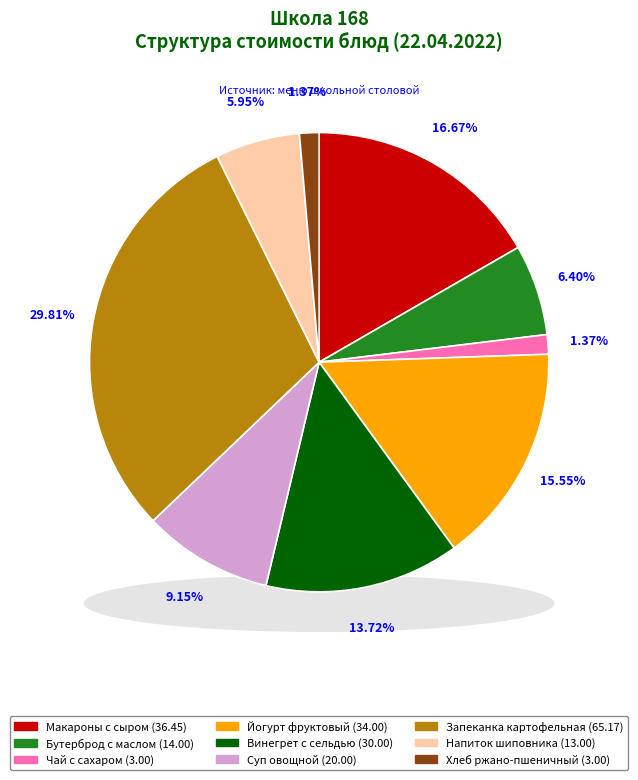

Rank the categories by value from highest to lowest.

Запеканка картофельная с отварным мясом, Макароны запеченные с сыром, Йогурт фруктовый, Винегрет овощной с сельдью, Суп овощной со сметаной, Бутерброд с маслом, Напиток из плодов шиповника, Чай с сахаром, Хлеб ржано-пшеничный